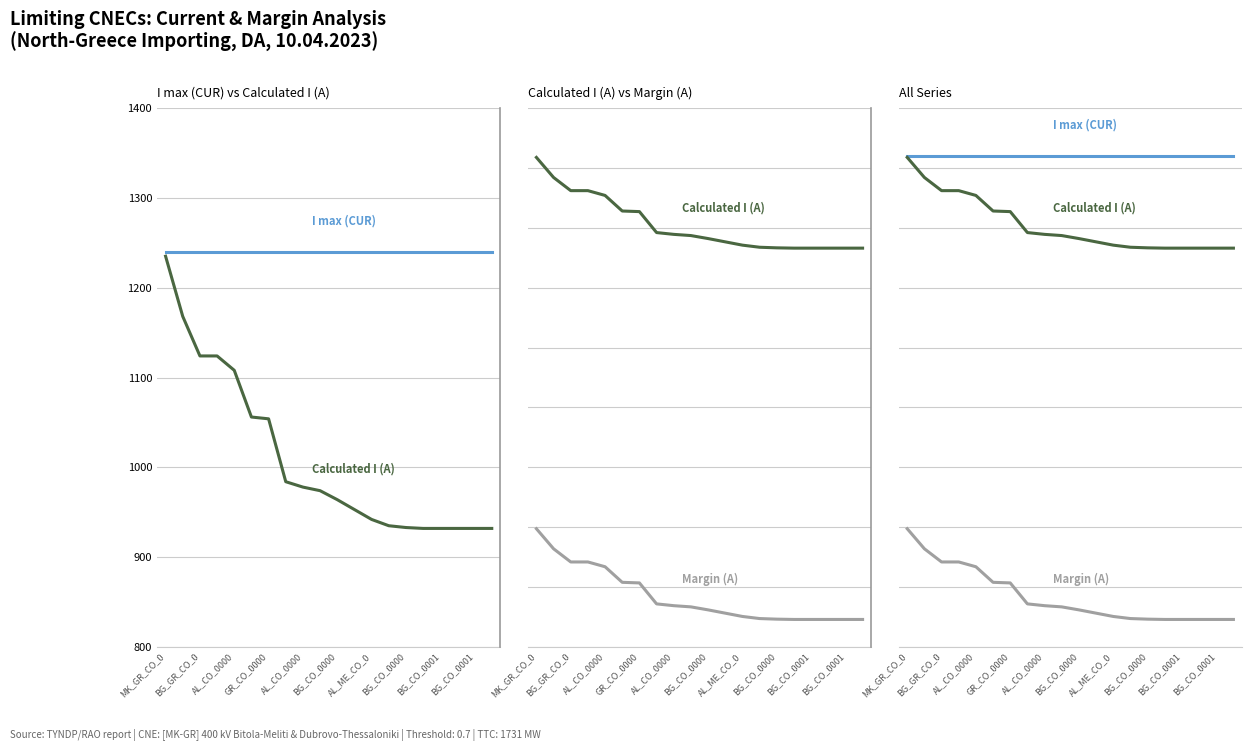

Rank the series by their maximum value, from lowest to highest.

Margin (A), Calculated I (A), I max (CUR)